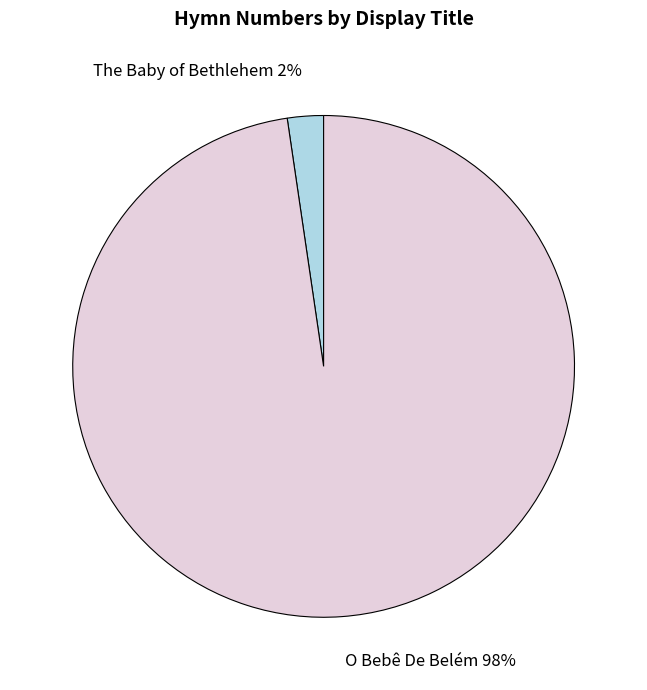

The The Baby of Bethlehem slice represents 12% of the pie. True or false?

False